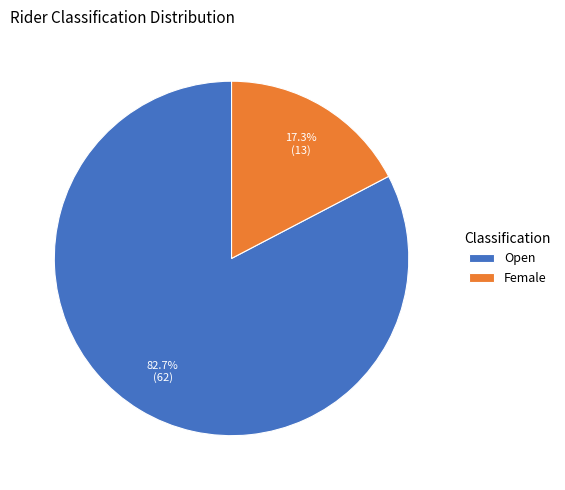

To the nearest percent, what is the difference between the Female and Open slice percentages?

65%